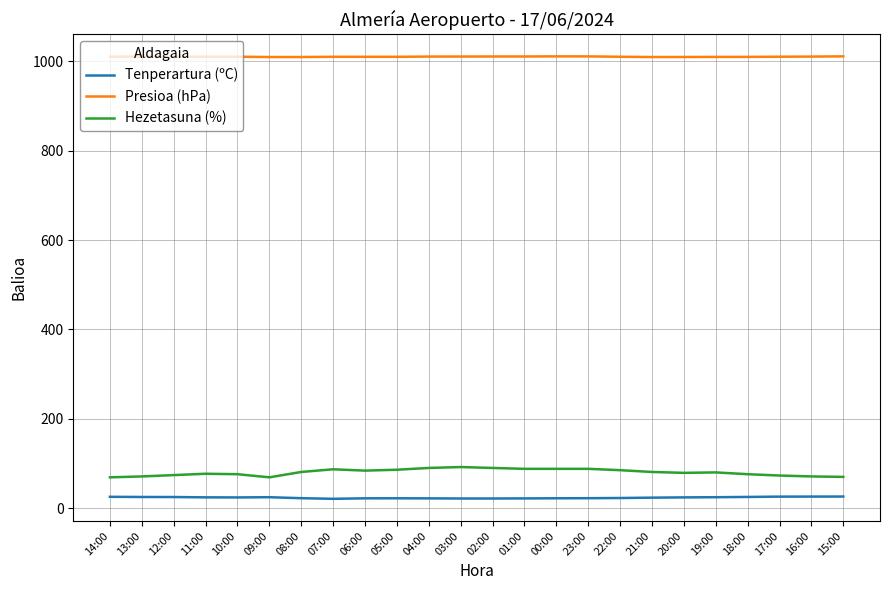

What are all the series names shown in the legend?

Tenperartura (ºC), Presioa (hPa), Hezetasuna (%)